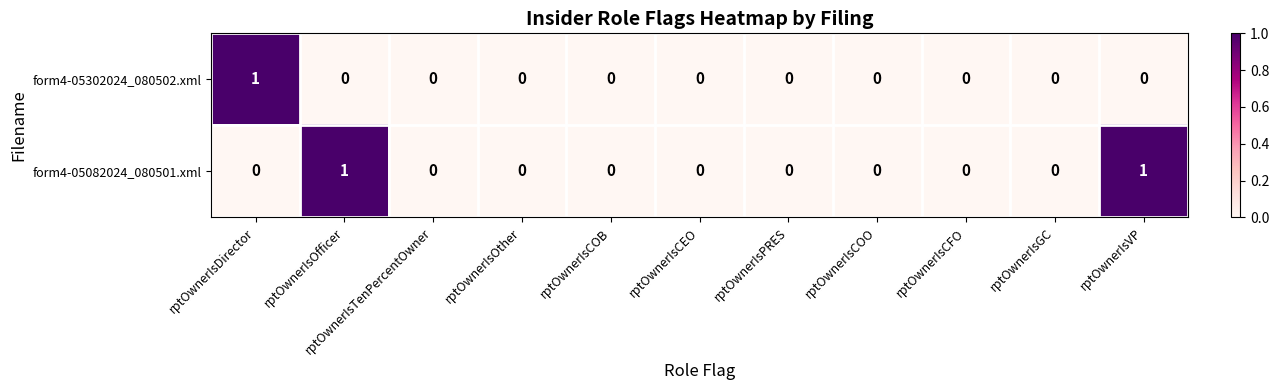

Rank the series by their average value, from lowest to highest.

form4-05302024_080502.xml, form4-05082024_080501.xml